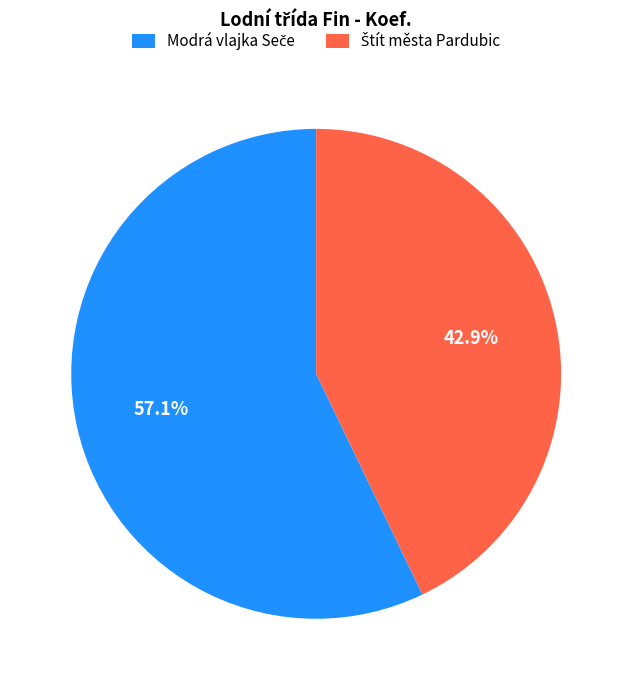

Does any single category account for the majority?

Yes